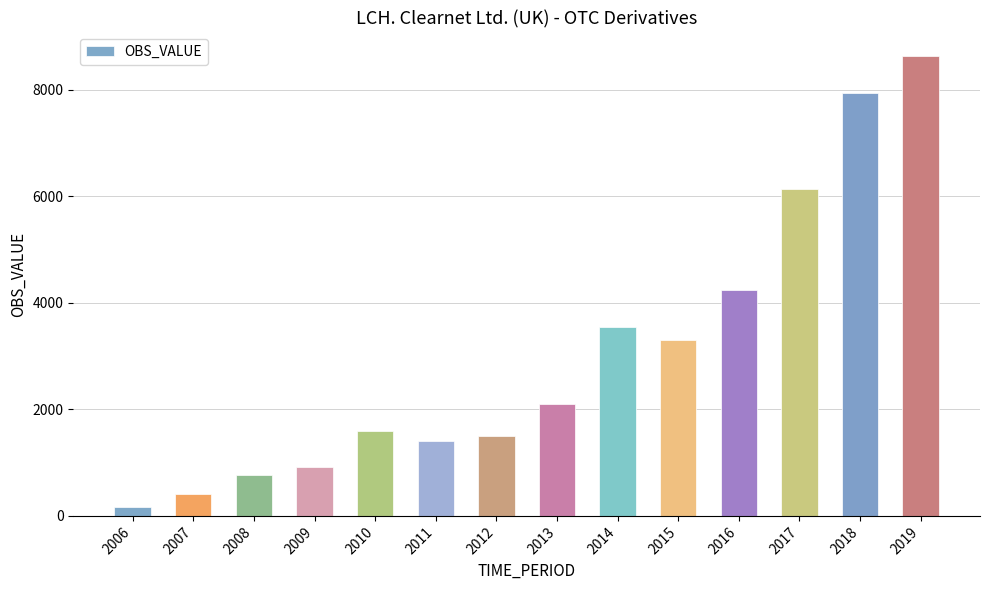

List the labels in order of value, smallest first.

2006, 2007, 2008, 2009, 2011, 2012, 2010, 2013, 2015, 2014, 2016, 2017, 2018, 2019